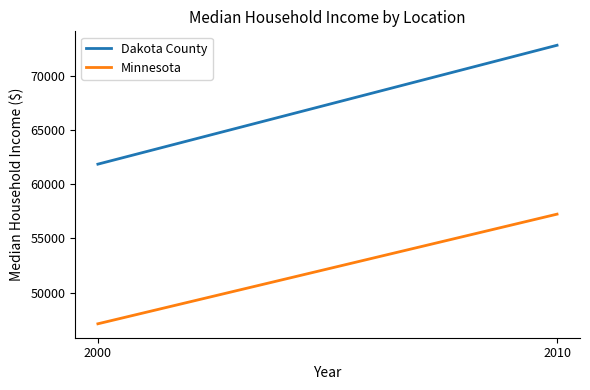

What are all the series names shown in the legend?

Dakota County, Minnesota